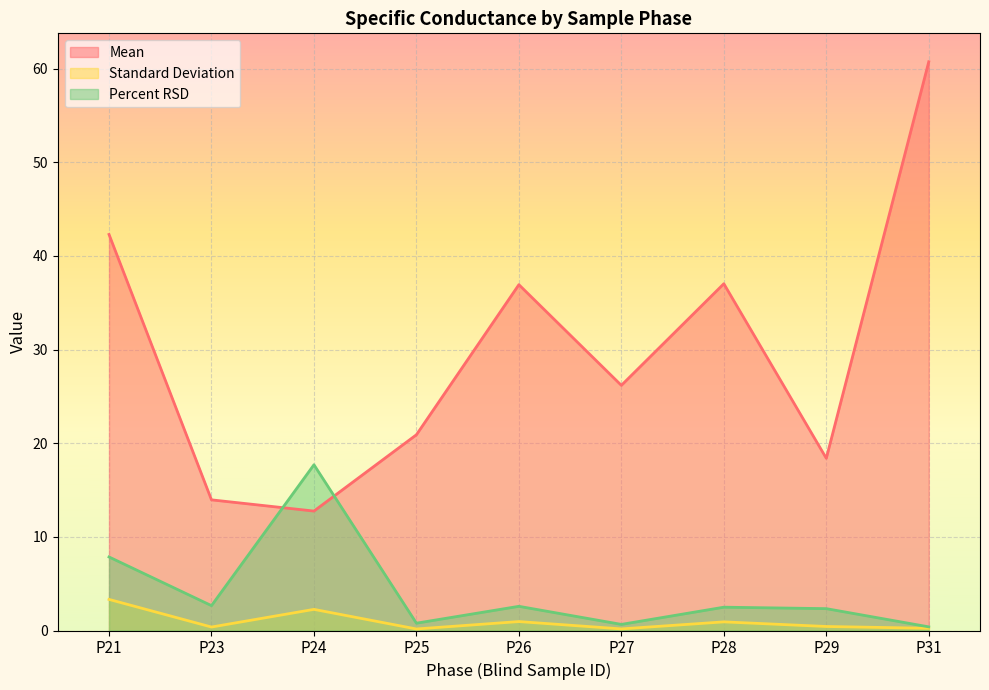

At which label does Standard Deviation reach its minimum?

P25